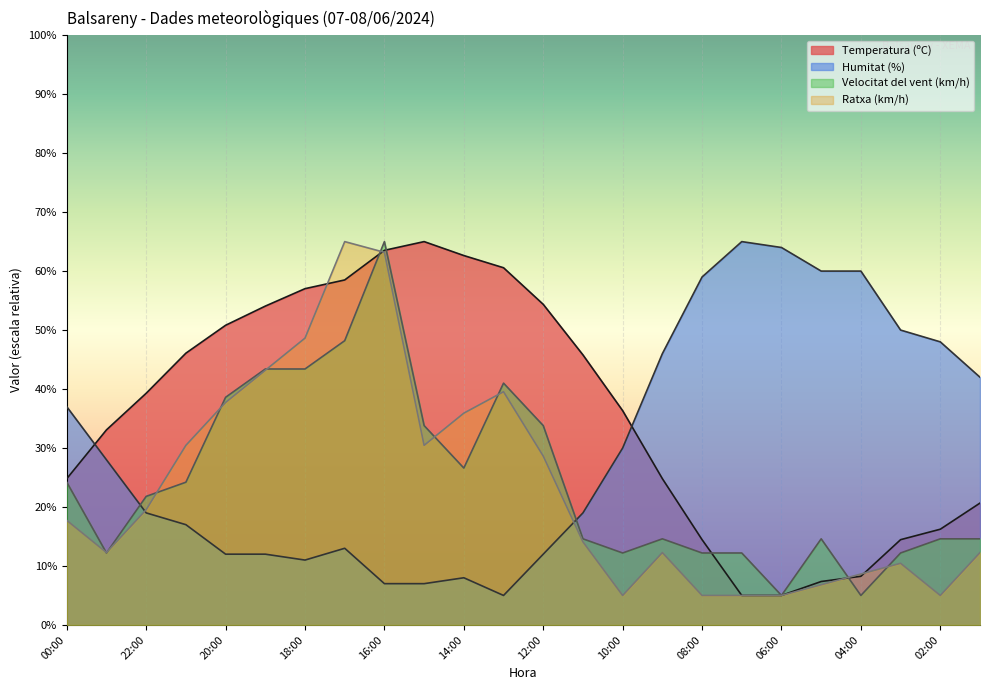

Where does the Humitat (%) series first go above 28?

00:00